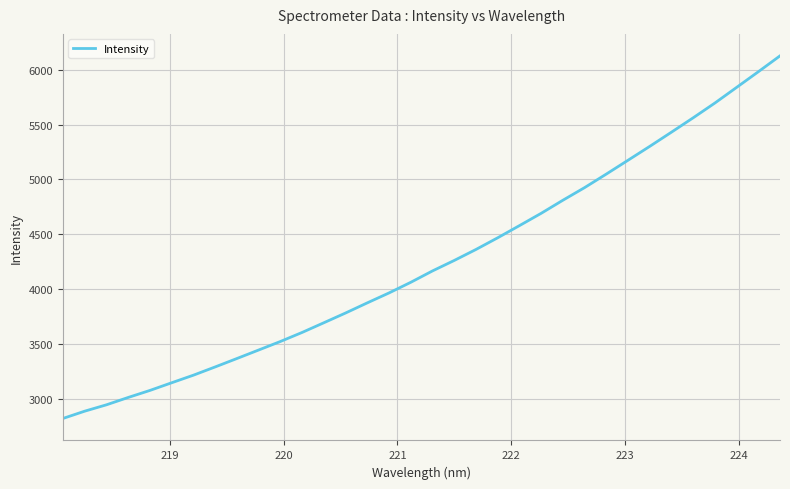

What is the greatest value displayed?

6124.9